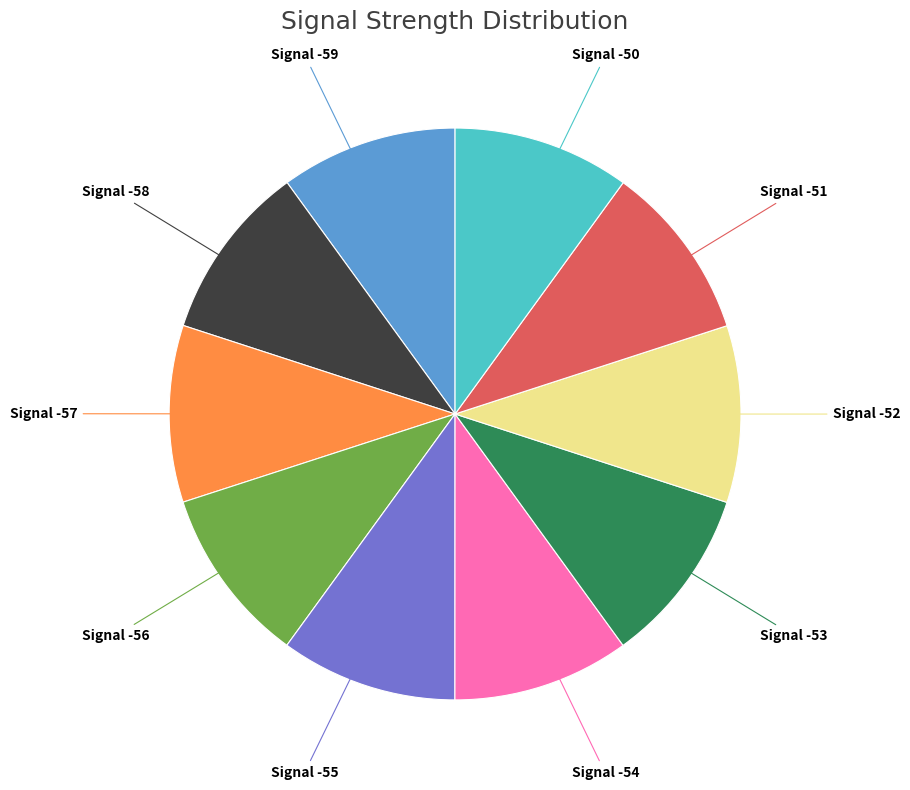

Approximately how many times larger is the value at Signal -50 compared to Signal -52?

1.0